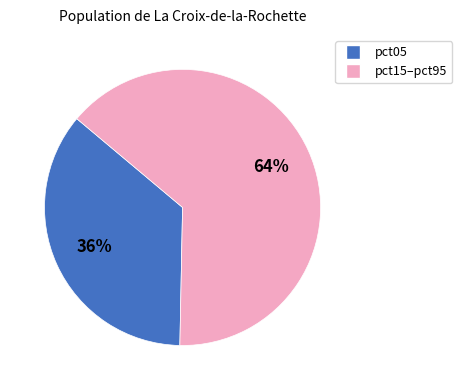

How many segments does this pie chart have?

2